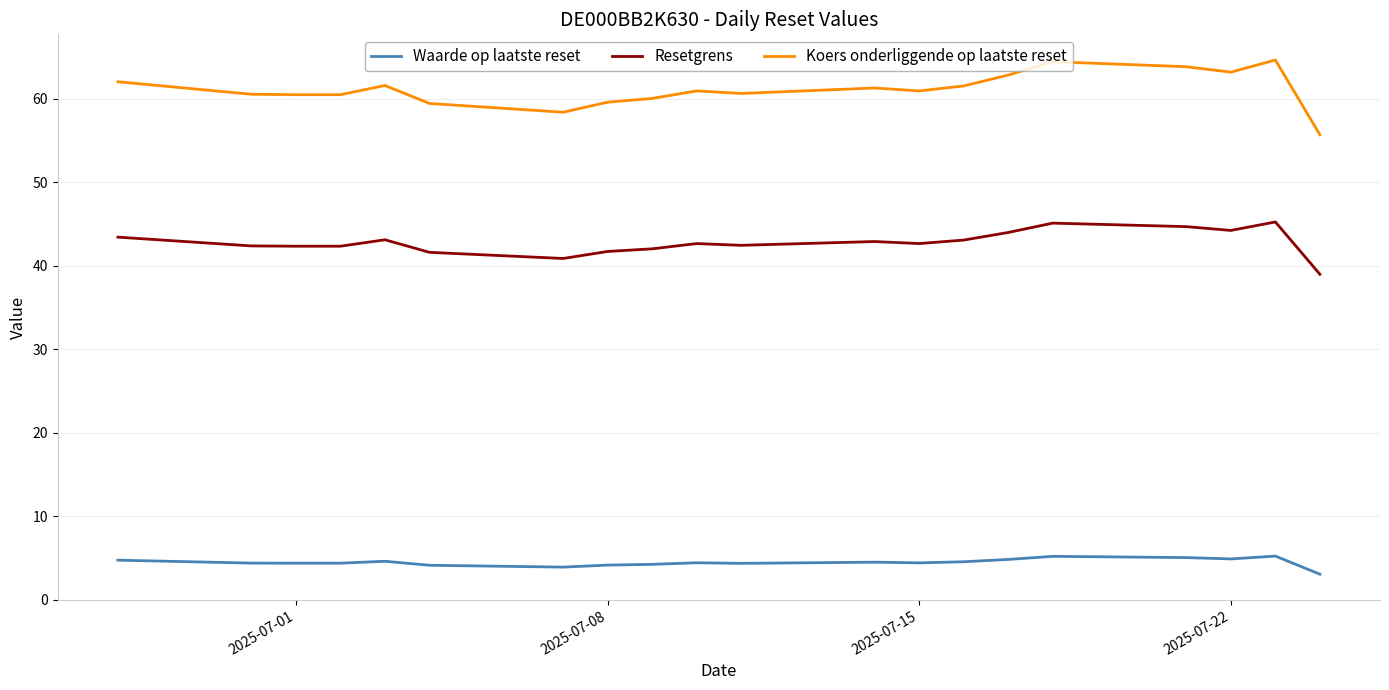

Which series has the widest spread of values?

Koers onderliggende op laatste reset